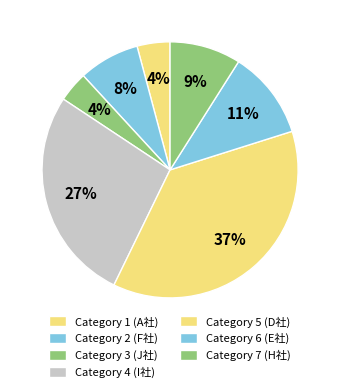

How many segments does this pie chart have?

7